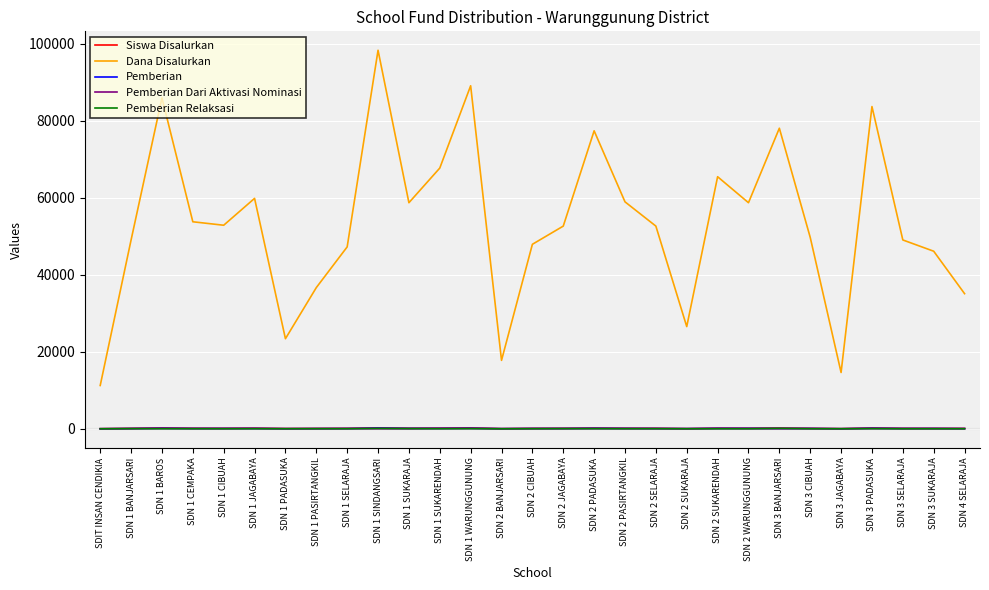

The value of Dana Disalurkan at SDN 1 SINDANGSARI is 28256. True or false?

False